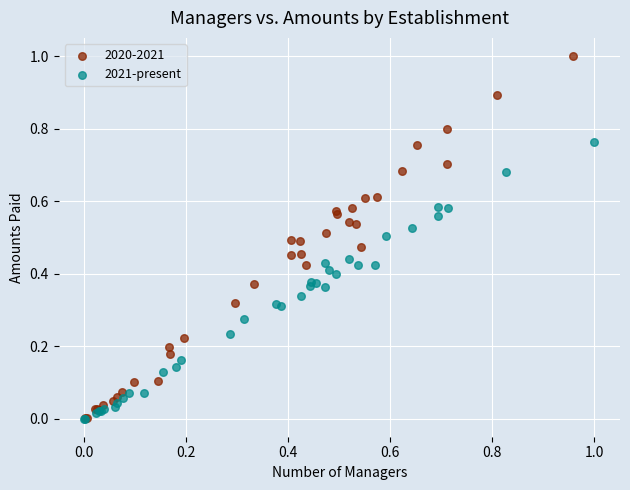

Which series has the largest Y range (max minus min)?

2020-2021